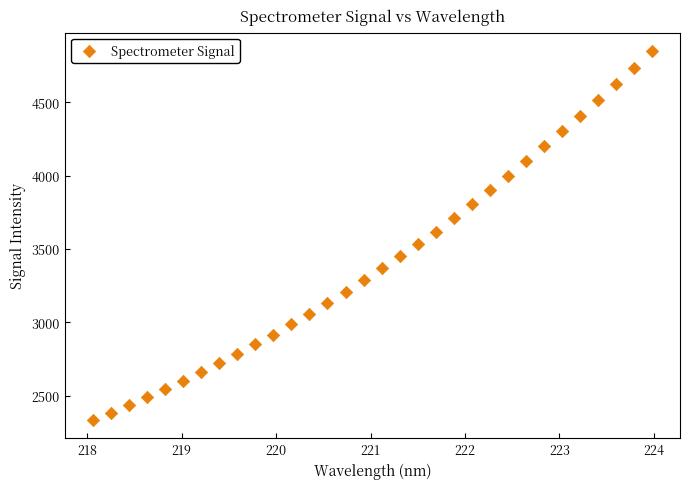

What is the range of X values (max minus min)?

5.9